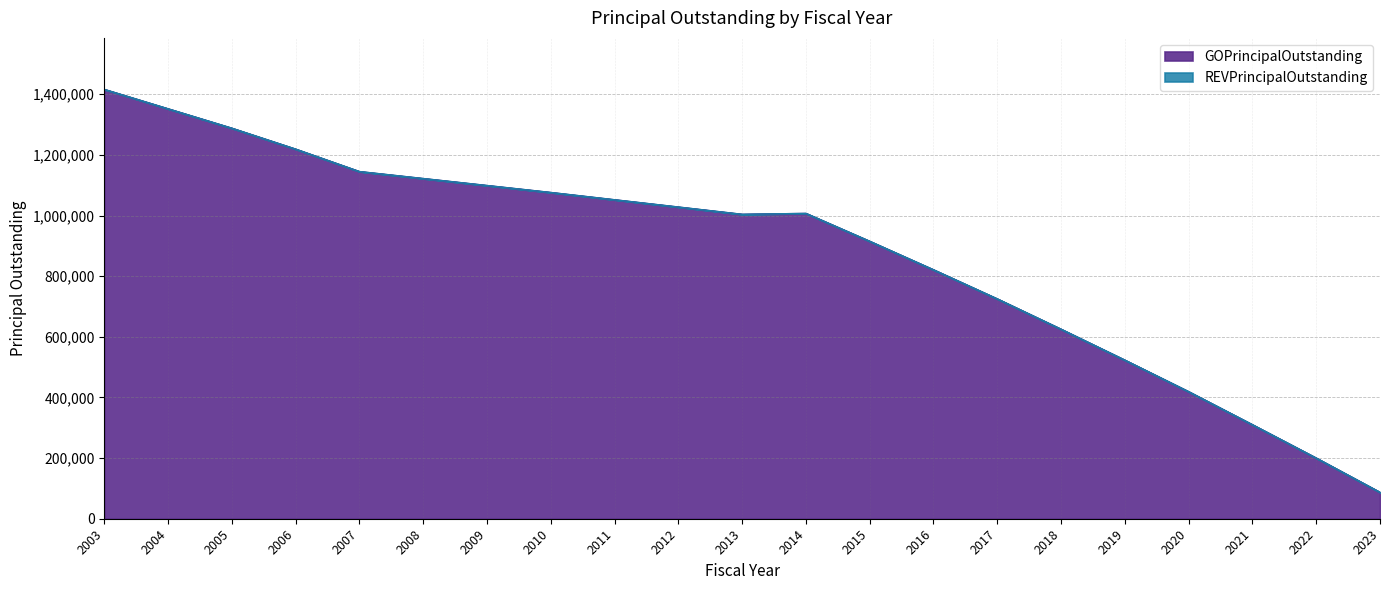

What is the value of the 6th point from the left?

1122000